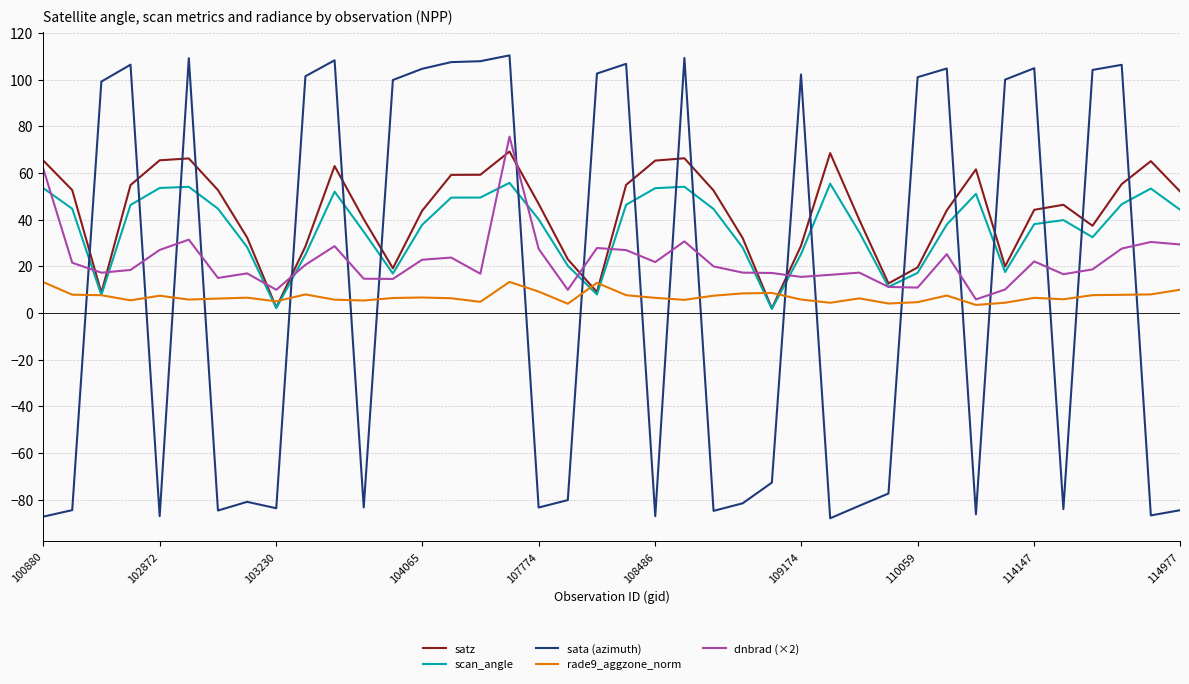

Which series has the largest total across all categories?

satz